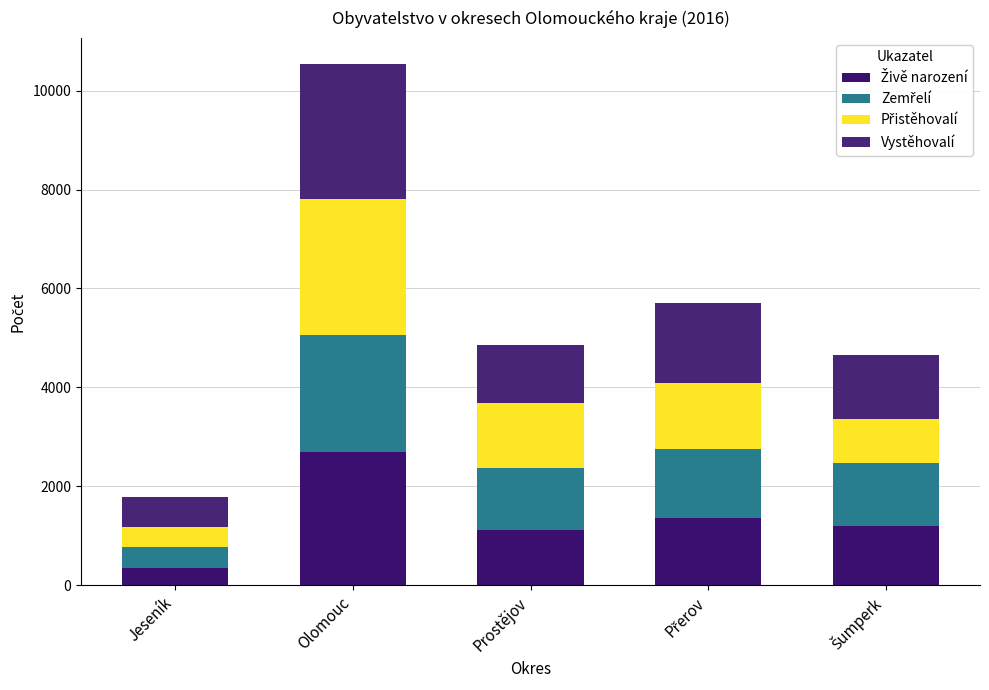

Between Šumperk and Olomouc, which is larger?

Olomouc